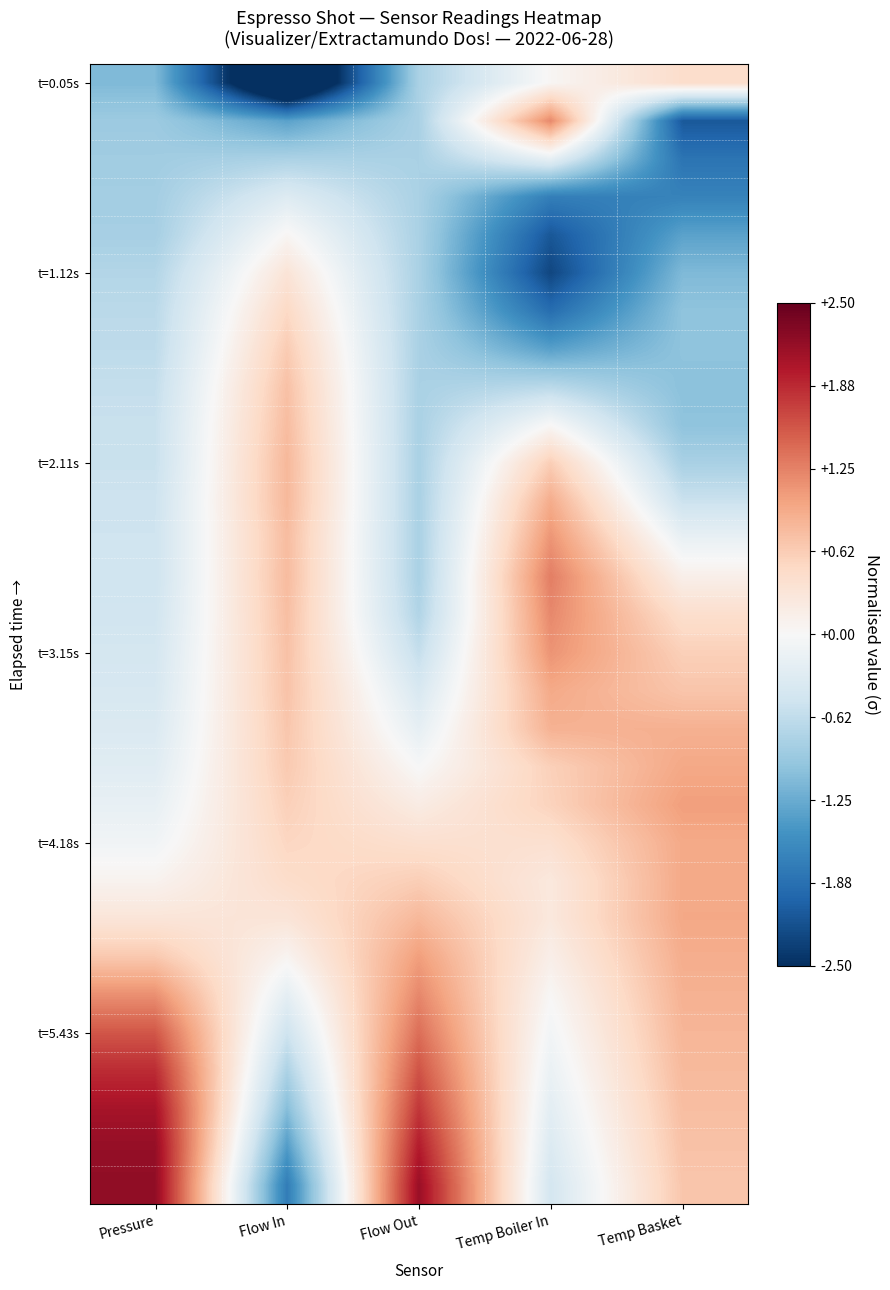

At which category is the sum across all series the highest?

Temp Boiler In